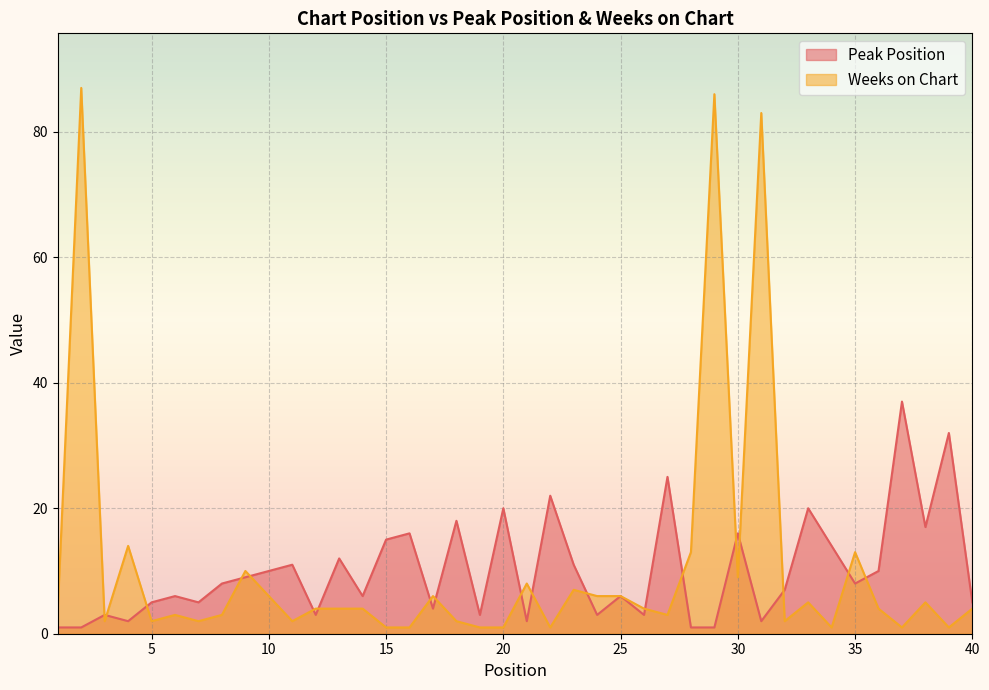

How many interior local valleys does the Peak Position series have?

12